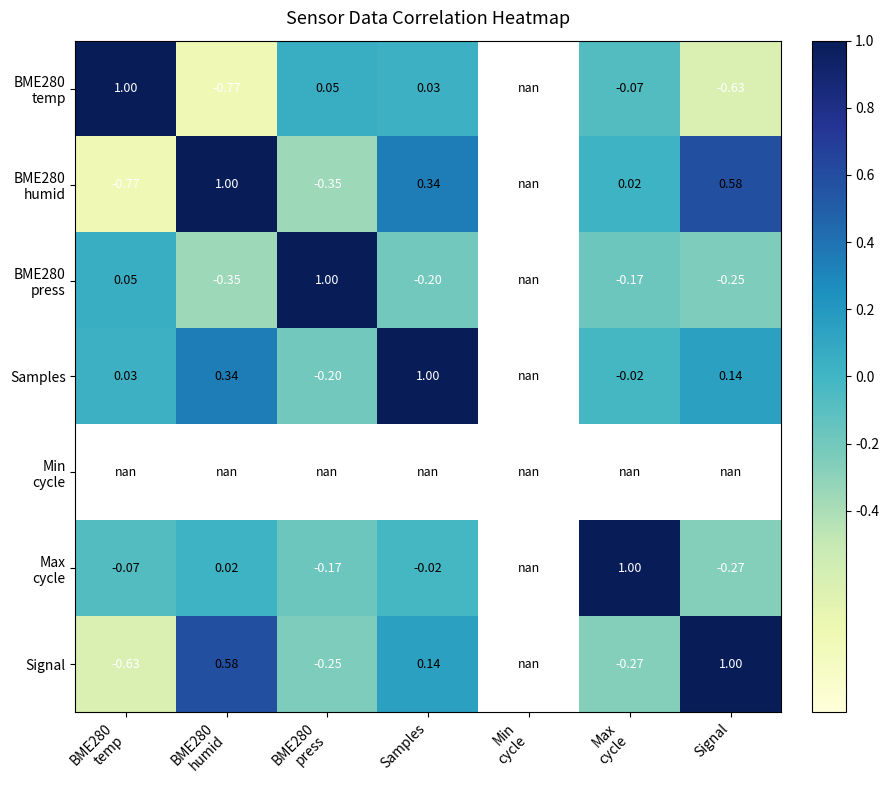

What is the greatest value displayed?

1.0